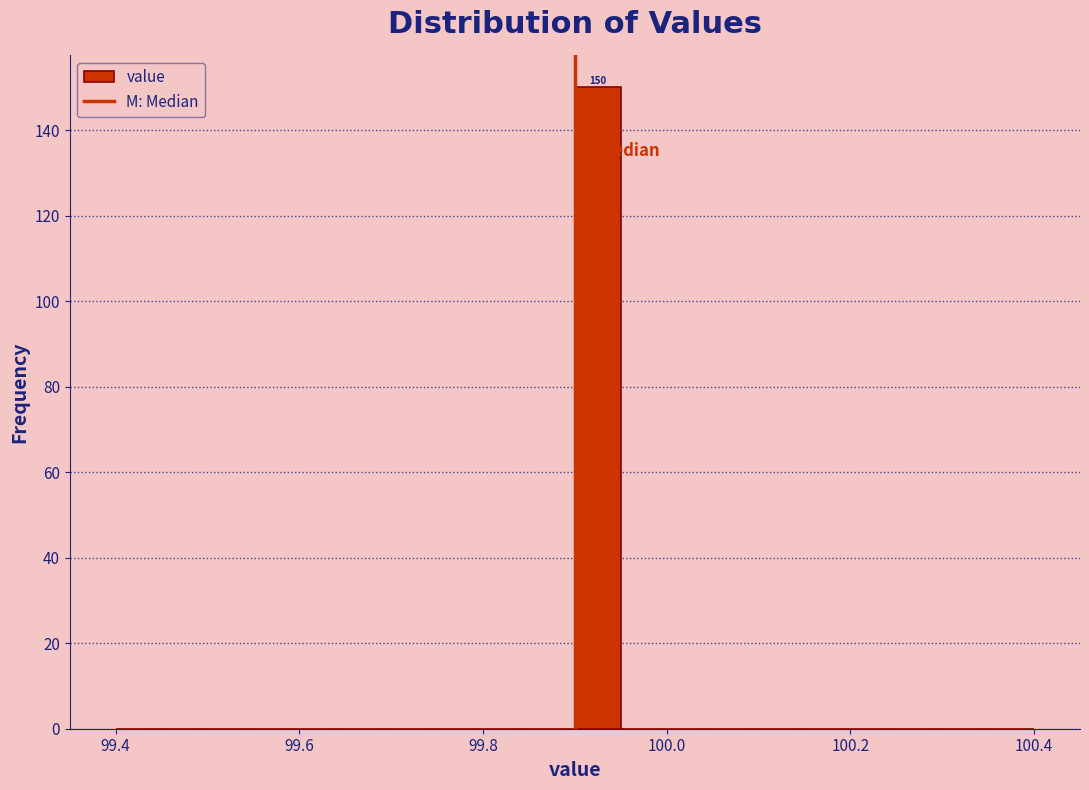

Read against the x-axis, roughly where is the centre of the tallest bar?

99.92